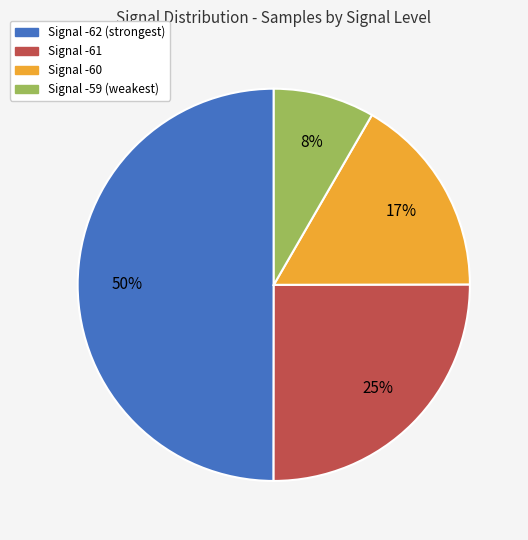

Between Signal -61 and Signal -62 (strongest), which is larger?

Signal -62 (strongest)